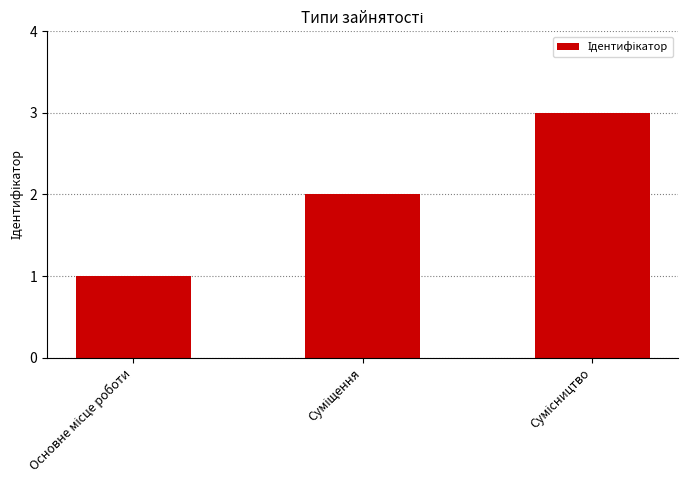

How many values are below 2?

1